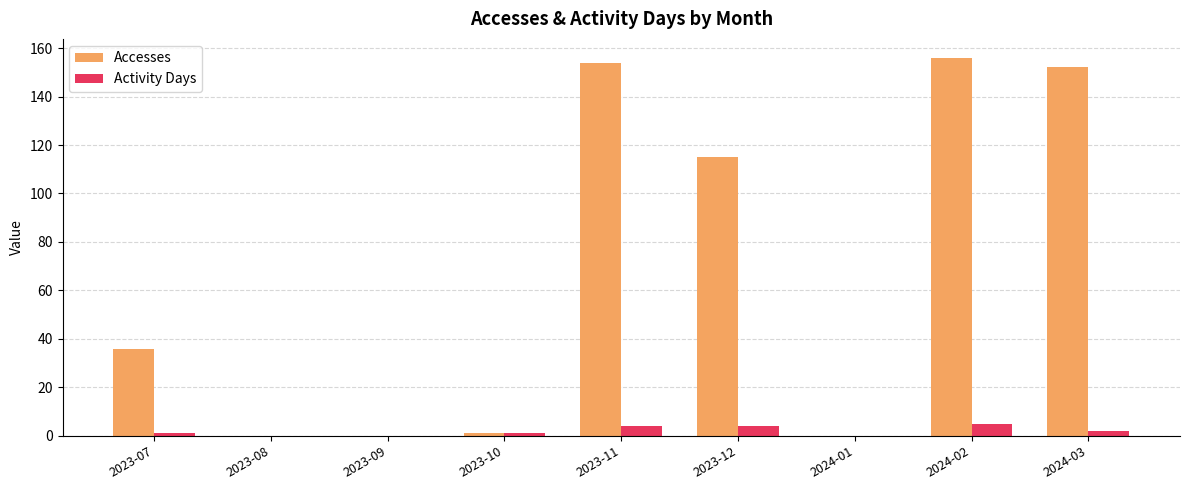

Reading left to right, what are all the values shown in this chart?

Accesses: 2023-07=36	2023-08=0	2023-09=0	2023-10=1	2023-11=154	2023-12=115	2024-01=0	2024-02=156	2024-03=152
Activity Days: 2023-07=1	2023-08=0	2023-09=0	2023-10=1	2023-11=4	2023-12=4	2024-01=0	2024-02=5	2024-03=2